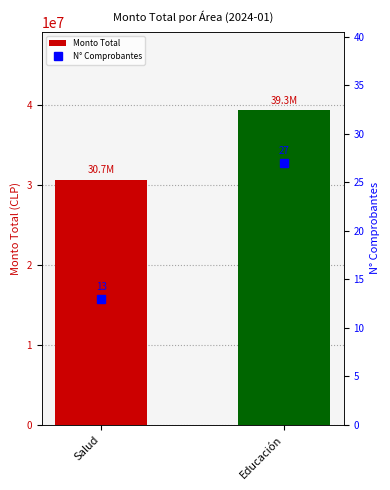

True or false: N° Comprobantes has a value of 27 at Educación.

True